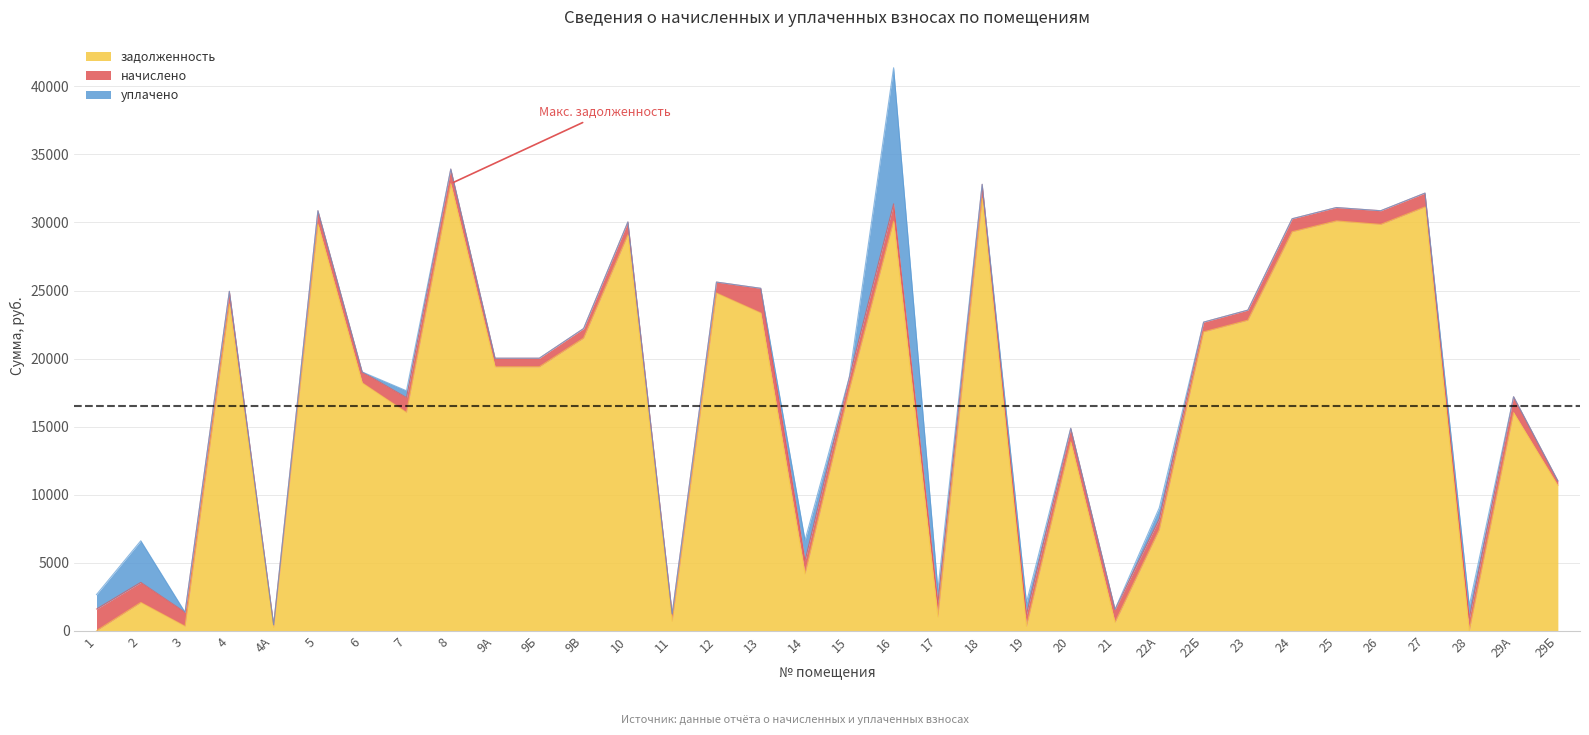

Reading left to right, what are all the values shown in this chart?

задолженность: 1=0.4	2=2076.0	3=326.7	4=24004.7	4А=243.9	5=29887.0	6=18212.6	7=16037.1	8=32852.6	9А=19392.2	9Б=19392.2	9В=21502.7	10=29088.4	11=689.1	12=24810.7	13=23351.8	14=4167.9	15=17696.9	16=30083.3	17=1017.5	18=31769.2	19=319.7	20=13872.3	21=607.5	22А=7423.7	22Б=21958.9	23=22814.4	24=29316.6	25=30115.0	26=29856.4	27=31141.6	28=0.0	29А=16031.4	29Б=10665.8
начислено: 1=1592.2	2=1473.1	3=1026.7	4=933.7	4А=191.6	5=974.6	6=797.9	7=1093.7	8=1071.4	9А=632.4	9Б=632.4	9В=701.2	10=948.6	11=541.3	12=809.1	13=1807.9	14=976.5	15=926.3	16=1285.3	17=1019.3	18=1036.0	19=881.6	20=1000.7	21=954.2	22А=805.4	22Б=716.1	23=744.0	24=956.0	25=982.1	26=1006.3	27=1015.6	28=920.7	29А=1164.4	29Б=347.8
уплачено: 1=1062.0	2=3058.1	3=0.0	4=0.0	4А=0.0	5=0.0	6=0.0	7=500.0	8=0.0	9А=0.0	9Б=0.0	9В=0.0	10=0.0	11=0.0	12=0.0	13=0.0	14=1500.0	15=0.0	16=10000.0	17=966.0	18=0.0	19=868.4	20=0.0	21=0.0	22А=808.0	22Б=0.0	23=0.0	24=0.0	25=0.0	26=0.0	27=0.0	28=921.0	29А=0.0	29Б=0.0